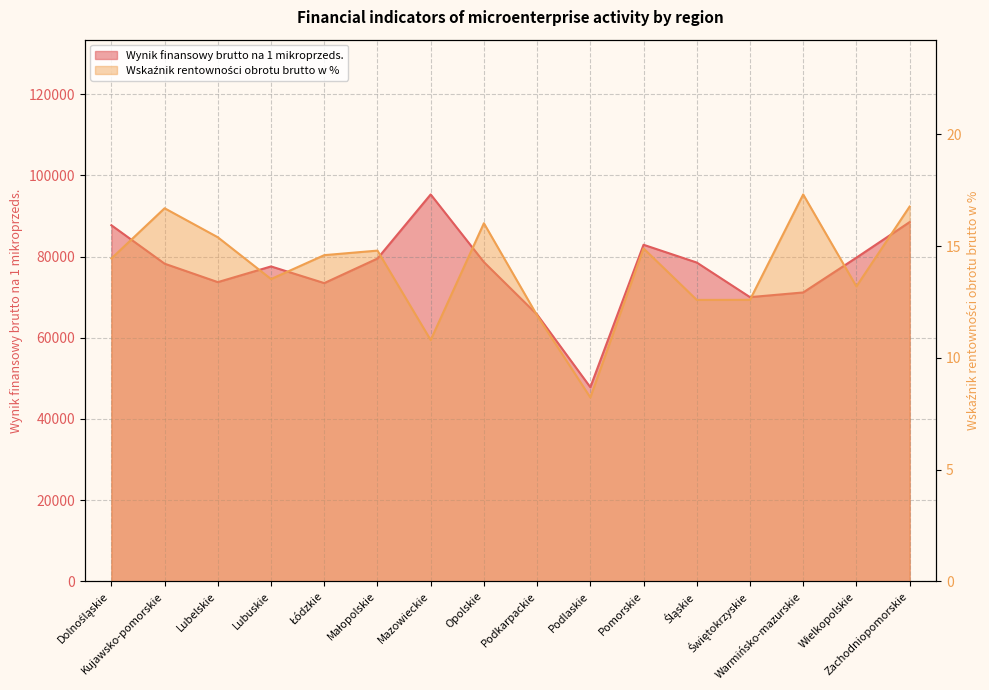

At which label is Wynik finansowy brutto na 1 mikroprzeds. closest to 71565?

Warmińsko-mazurskie